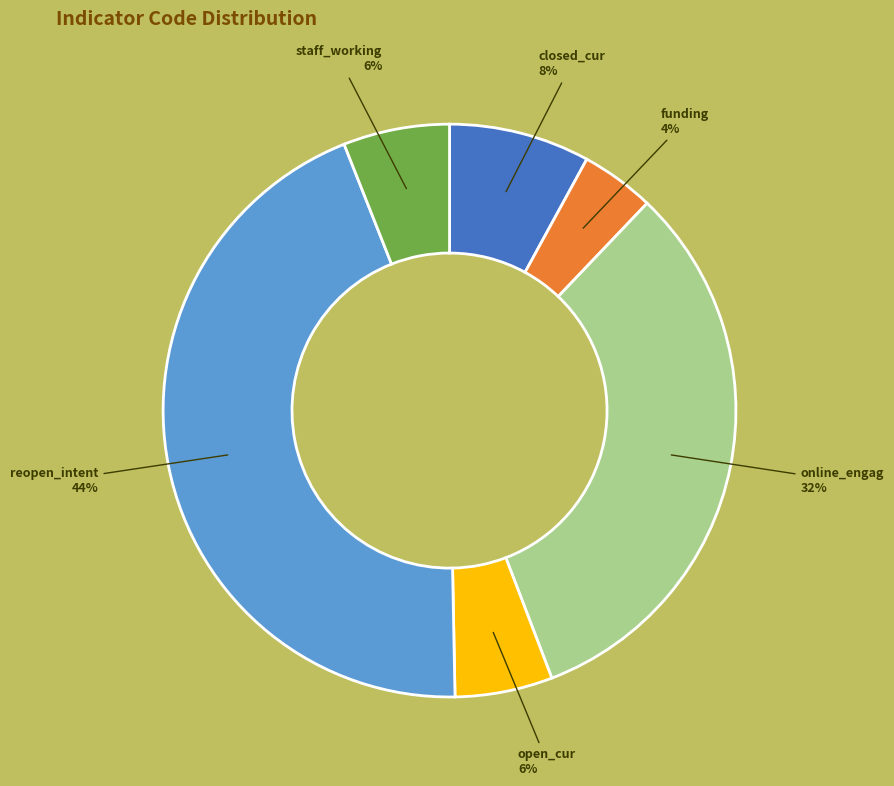

How many slices are in this pie chart?

6